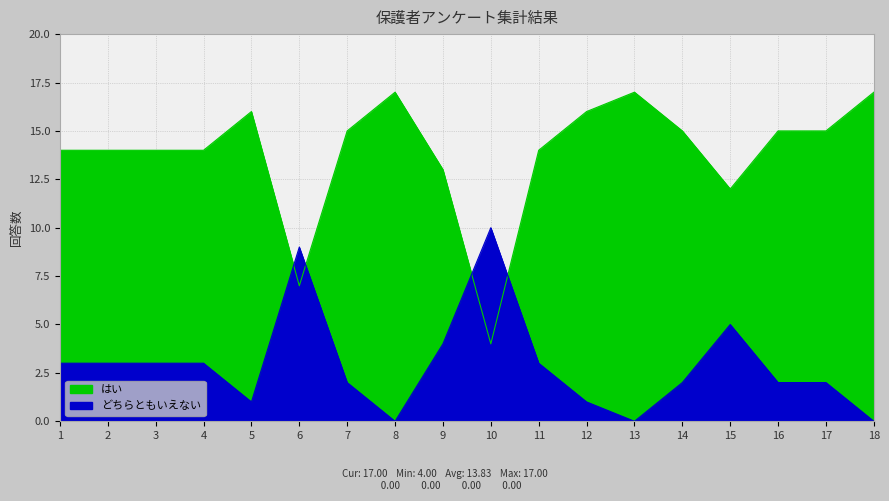

How many values in どちらともいえない are above zero?

15